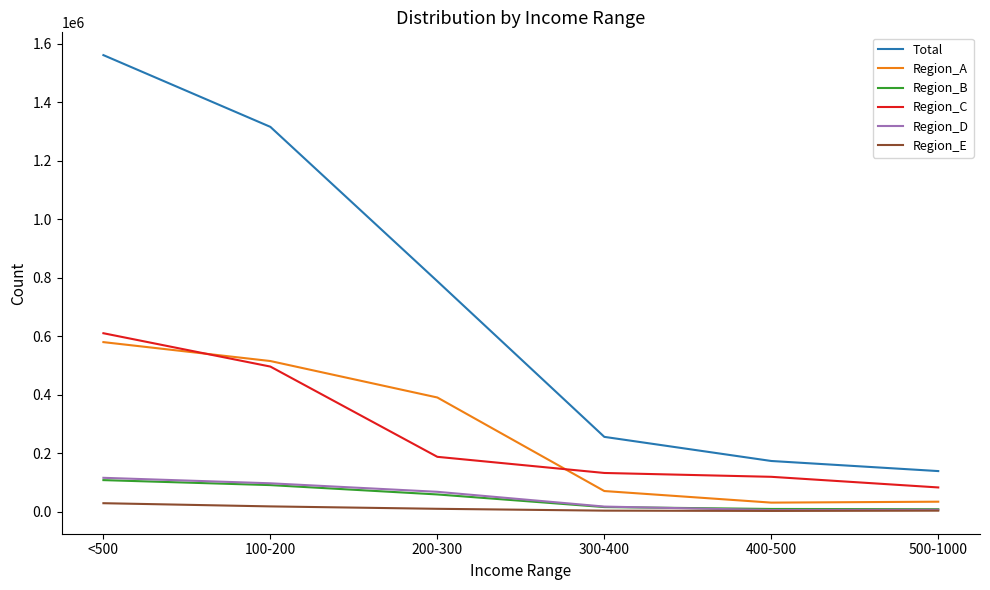

True or false: Total and Region_D intersect in this chart.

False